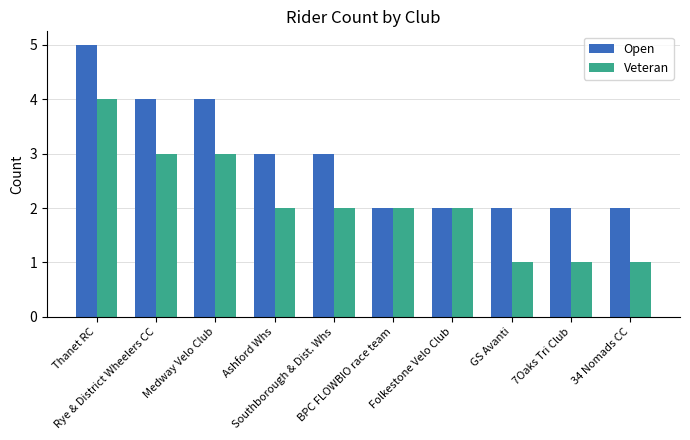

Between Medway Velo Club and BPC FLOWBIO race team, which series saw the biggest shift?

Open